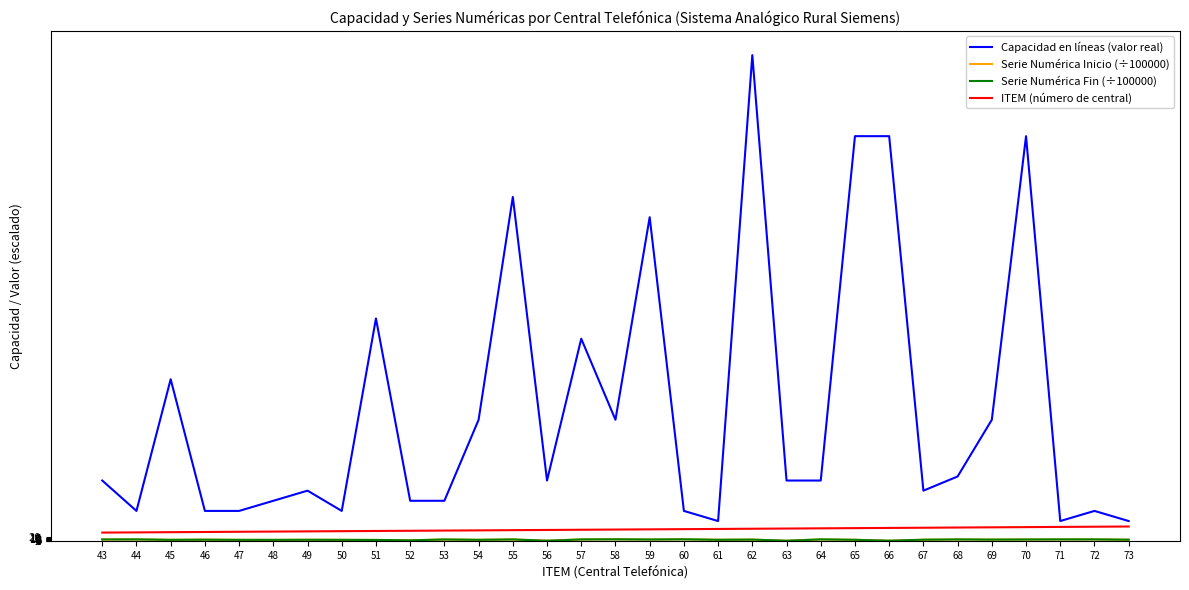

Which series has the widest spread of values?

Capacidad en líneas (valor real)